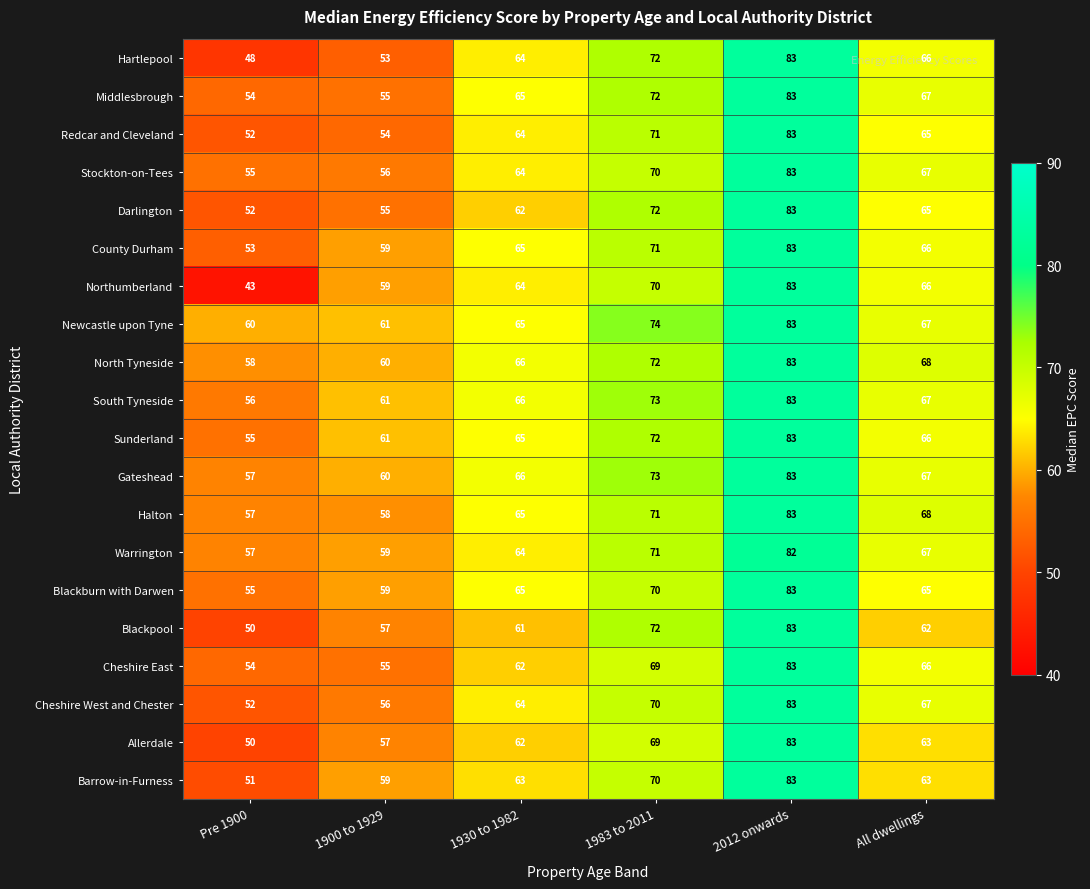

How many categories are shown in the chart?

6